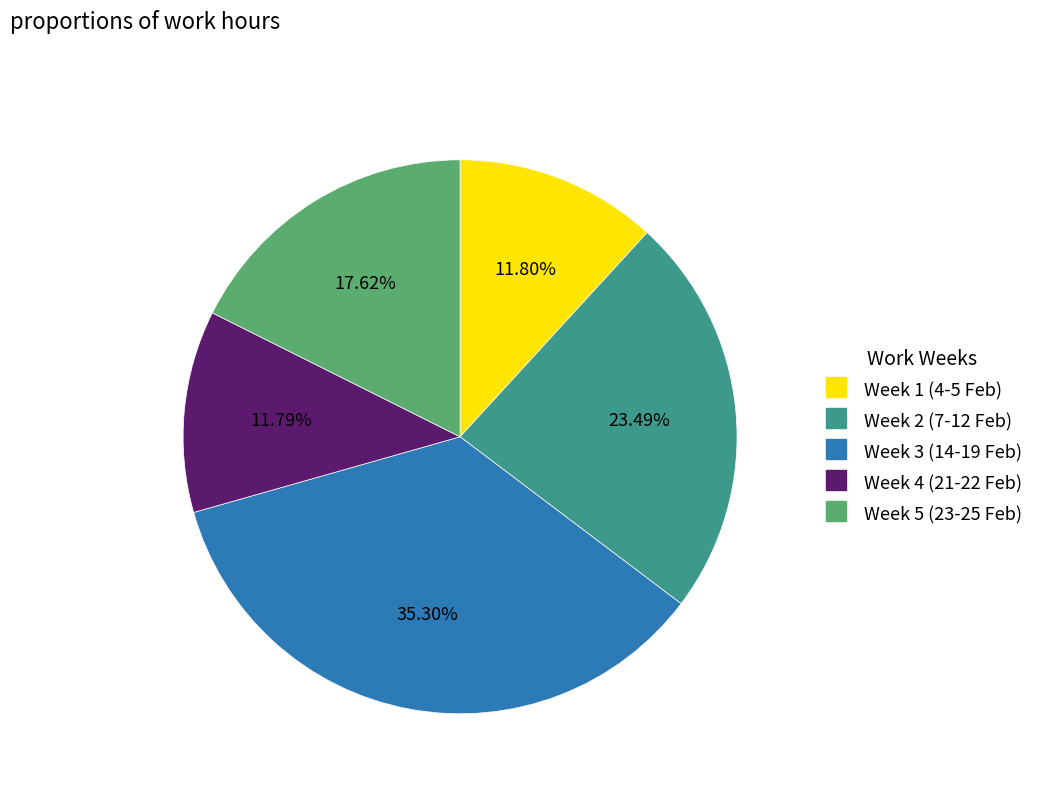

Does any single category account for the majority?

No